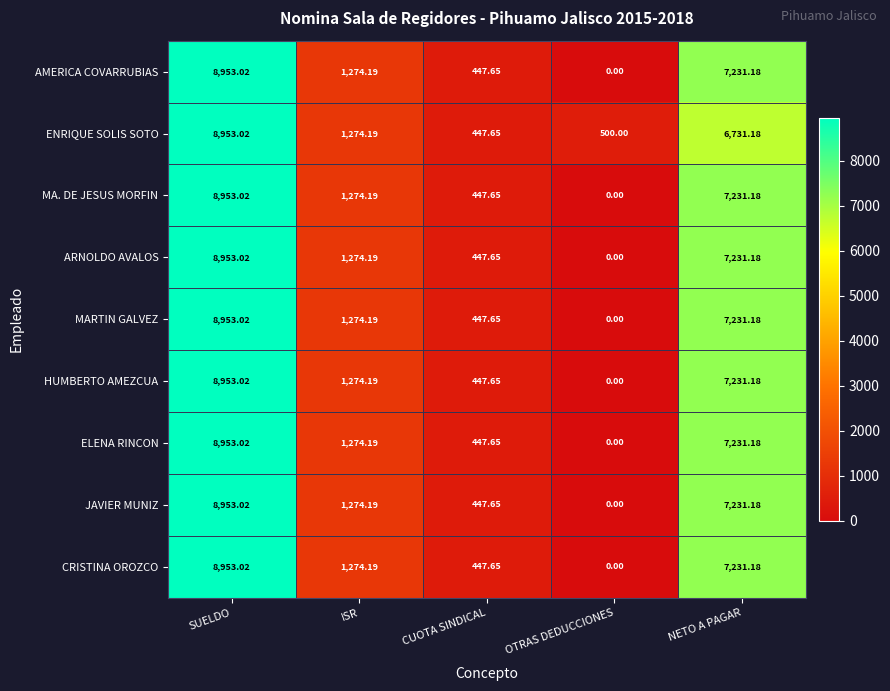

Where does the ENRIQUE SOLIS SOTO series first go above 1274?

SUELDO